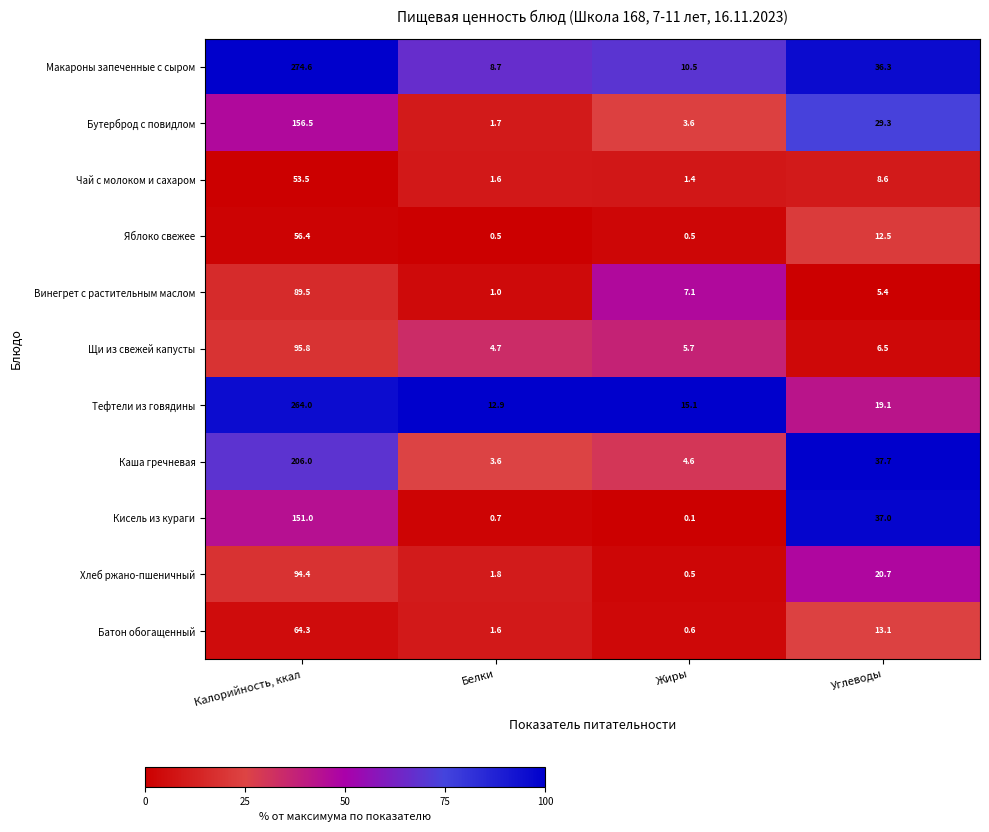

Which series has the largest range (max minus min)?

Макароны запеченные с сыром